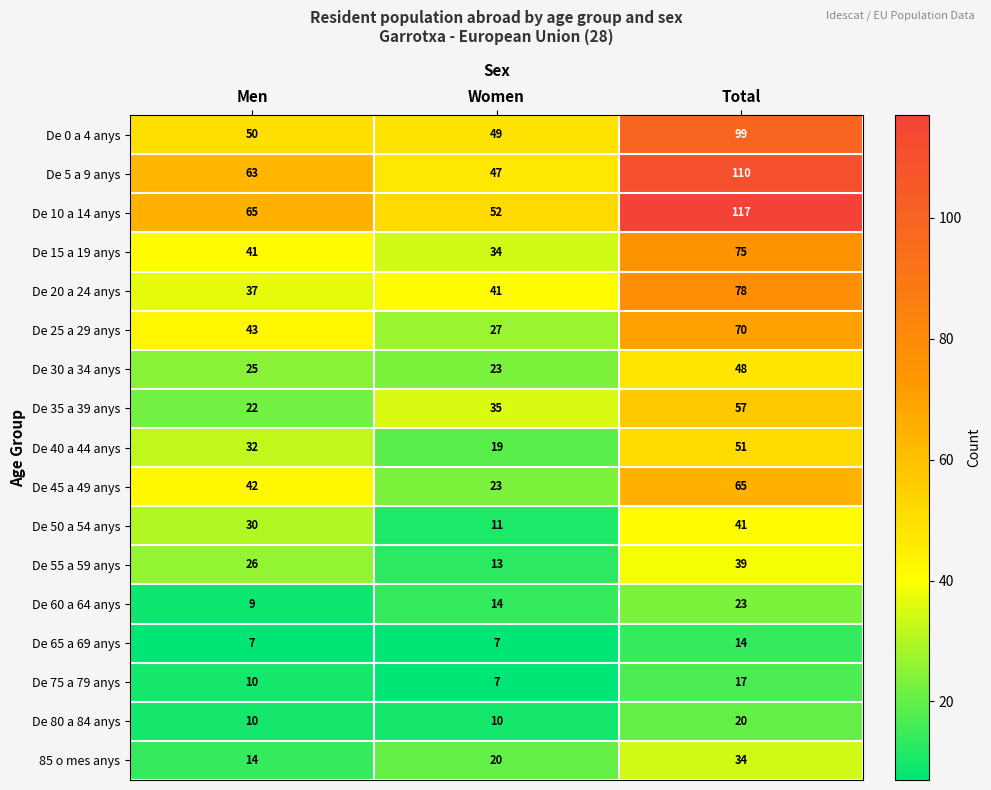

What is the average value of the De 45 a 49 anys series?

43